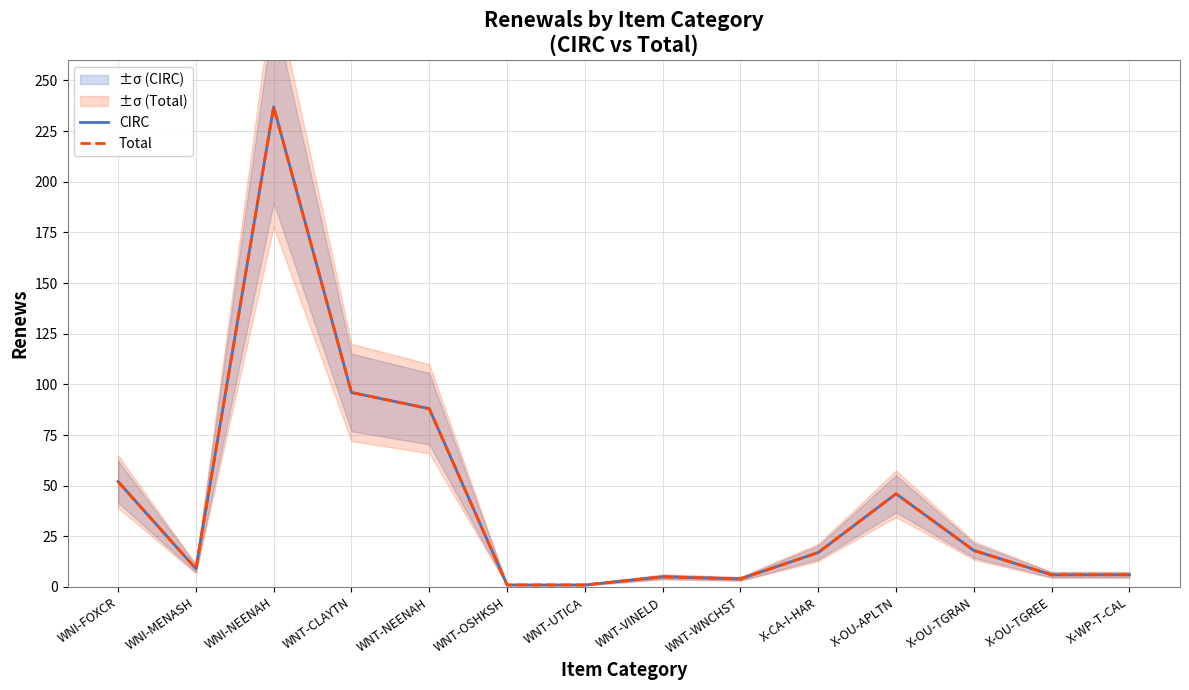

Which series changed the most between WNT-VINELD and X-CA-I-HAR?

CIRC